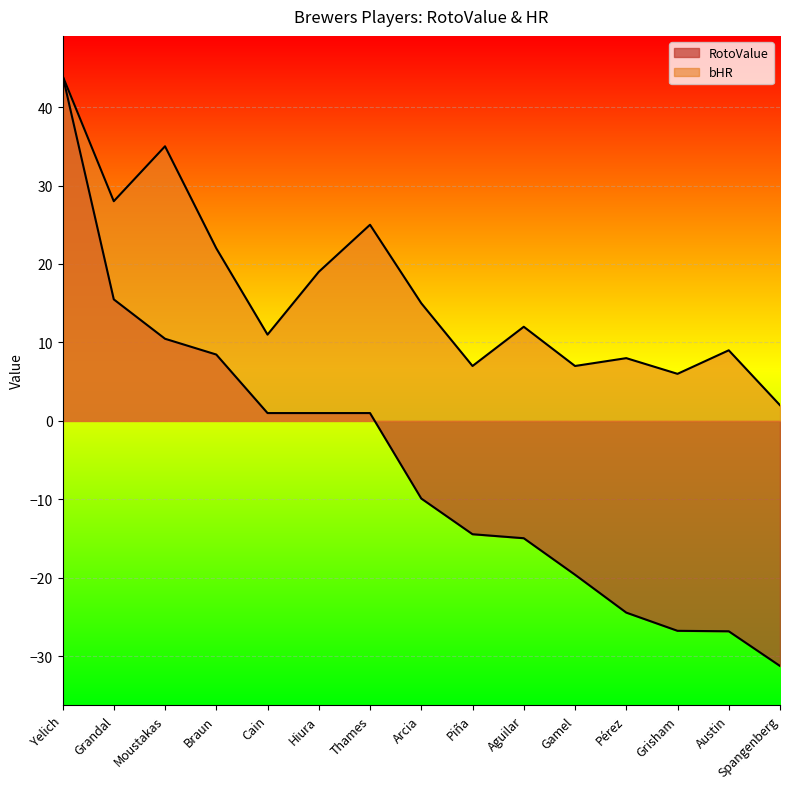

What is the maximum value for RotoValue?

44.1